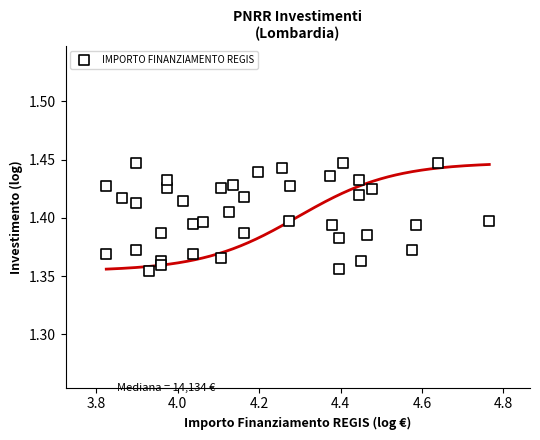

What is the range of X values (max minus min)?

0.9